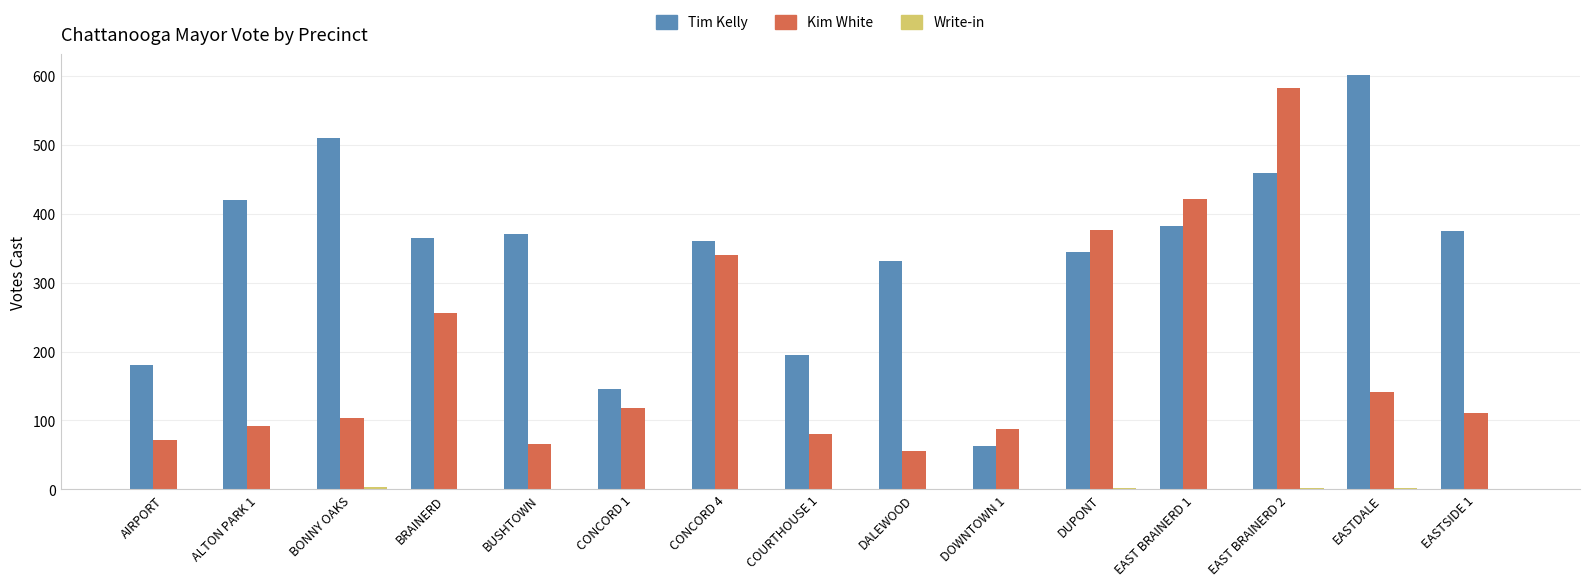

Where is Kim White nearest to the value 319?

CONCORD 4